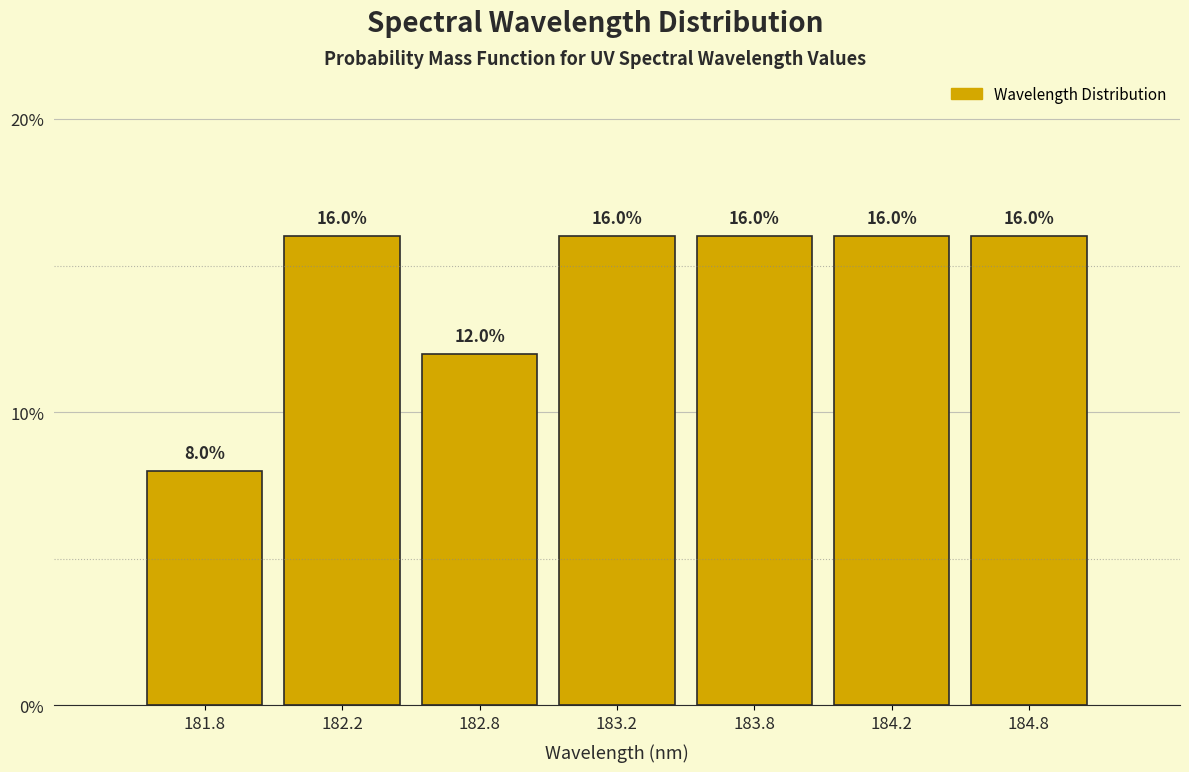

Reading left to right, list all the values displayed in this chart.

8	16	12	16	16	16	16